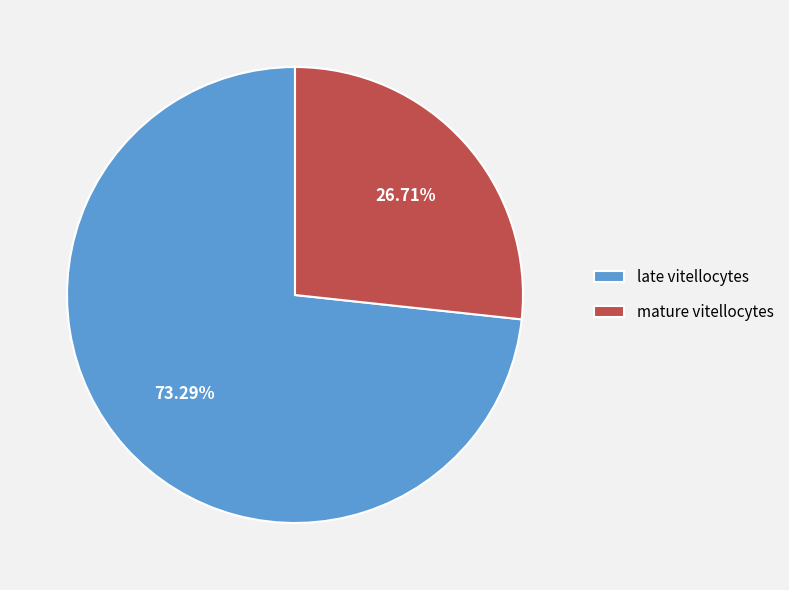

The late vitellocytes slice represents 73% of the pie. True or false?

True